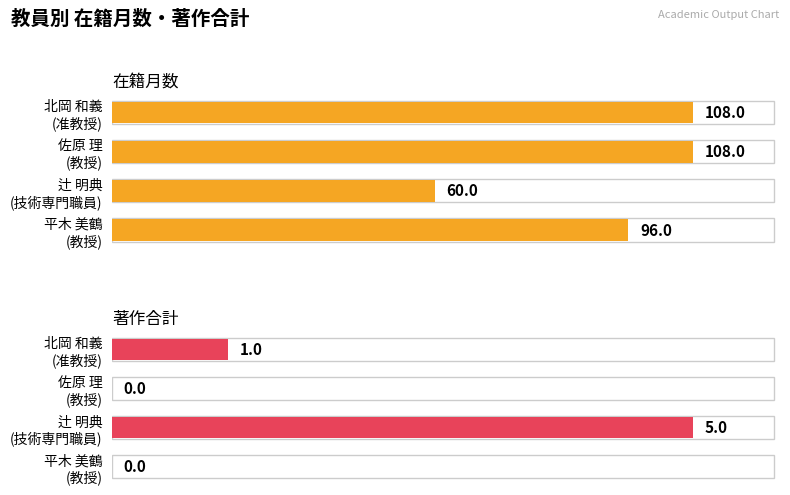

Which series has the largest range (max minus min)?

在籍月数